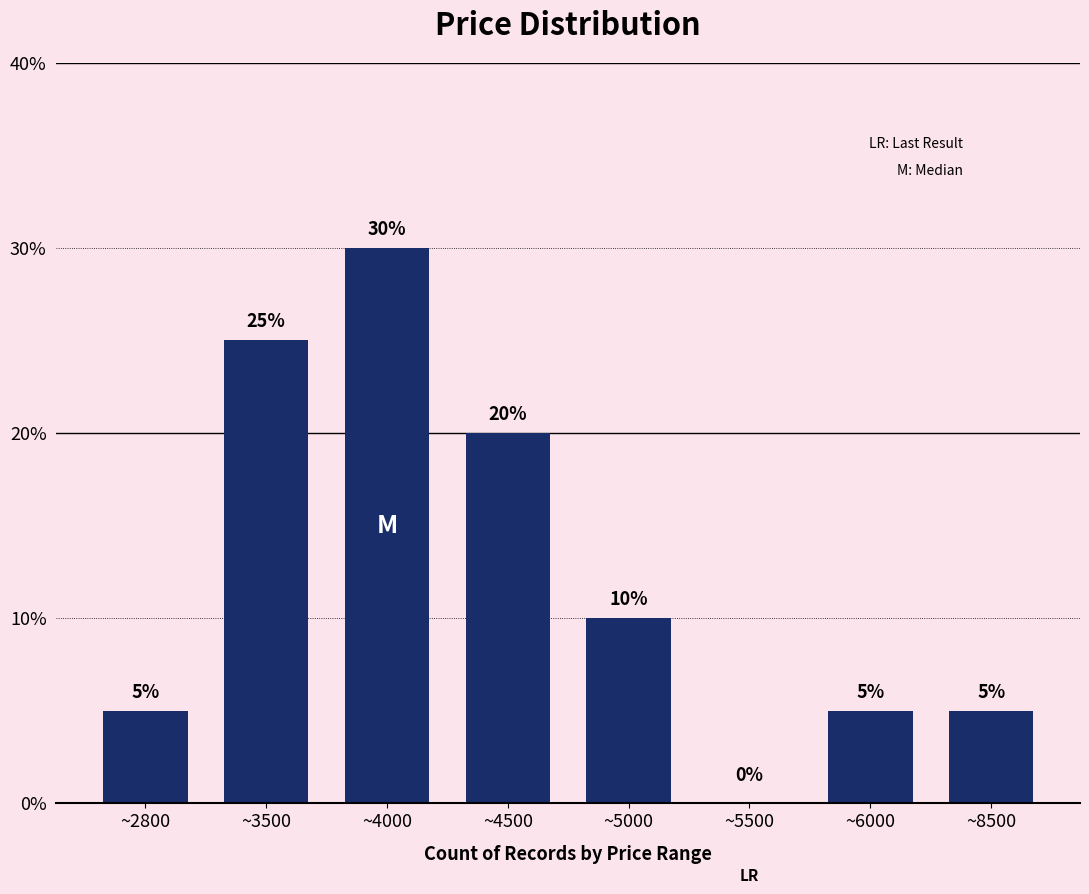

Reading left to right, what are all the values shown in this chart?

~2800=5	~3500=25	~4000=30	~4500=20	~5000=10	~5500=0	~6000=5	~8500=5